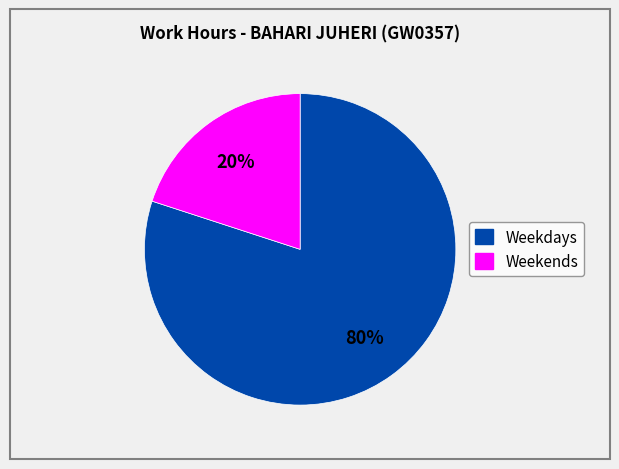

How many slices are in this pie chart?

2